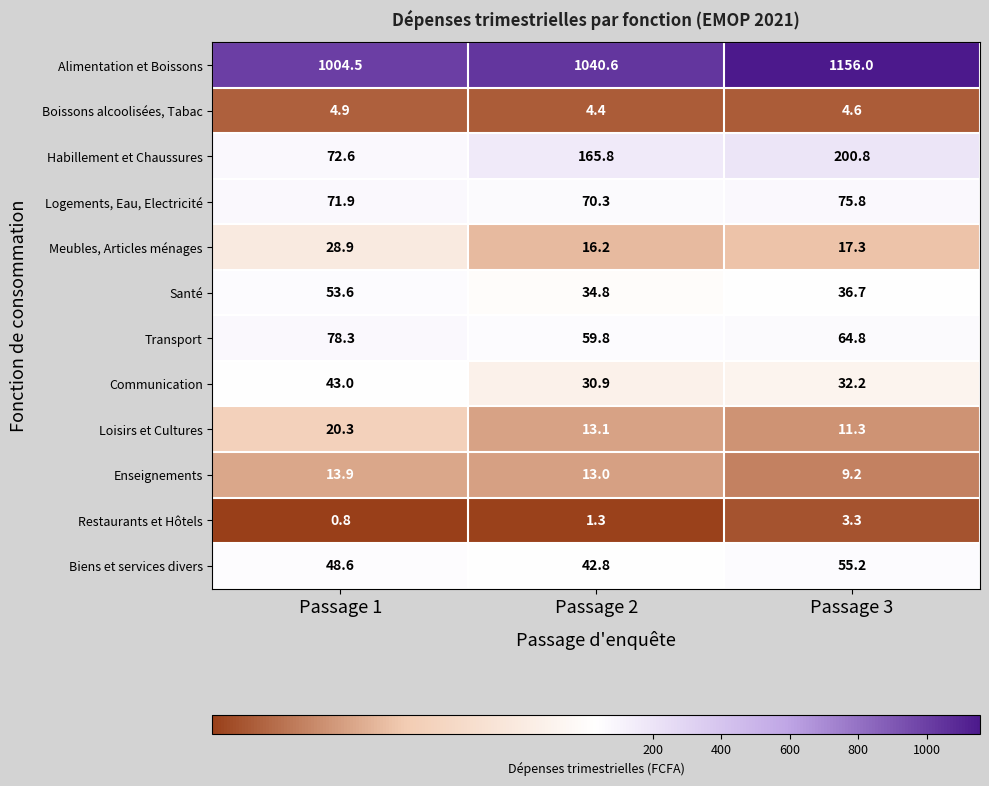

Which category has the highest value in the Biens et services divers series?

Passage 3